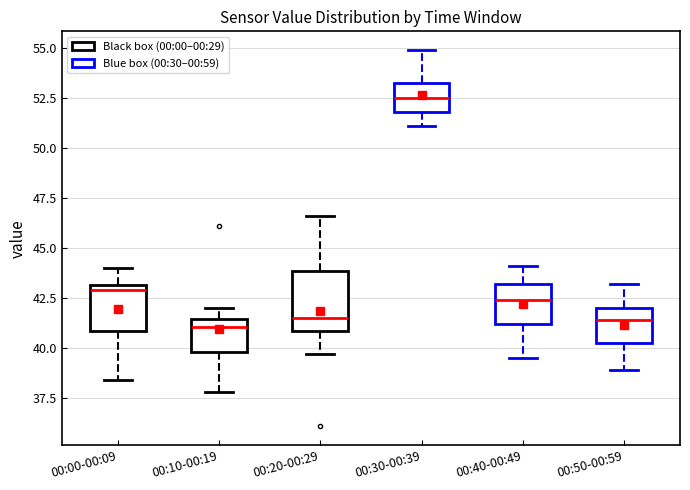

Comparing the boxes themselves (not the whiskers), which one is the tallest?

00:20-00:29